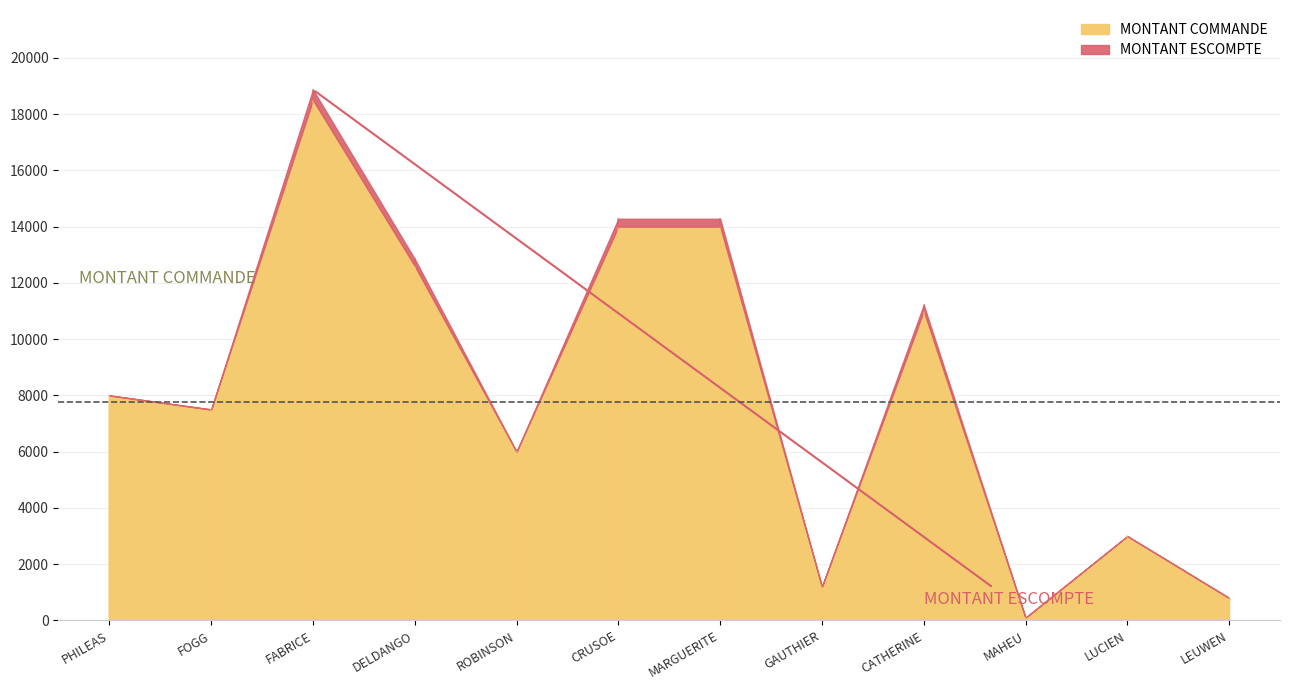

What is the label of the 7th point from the right?

CRUSOE